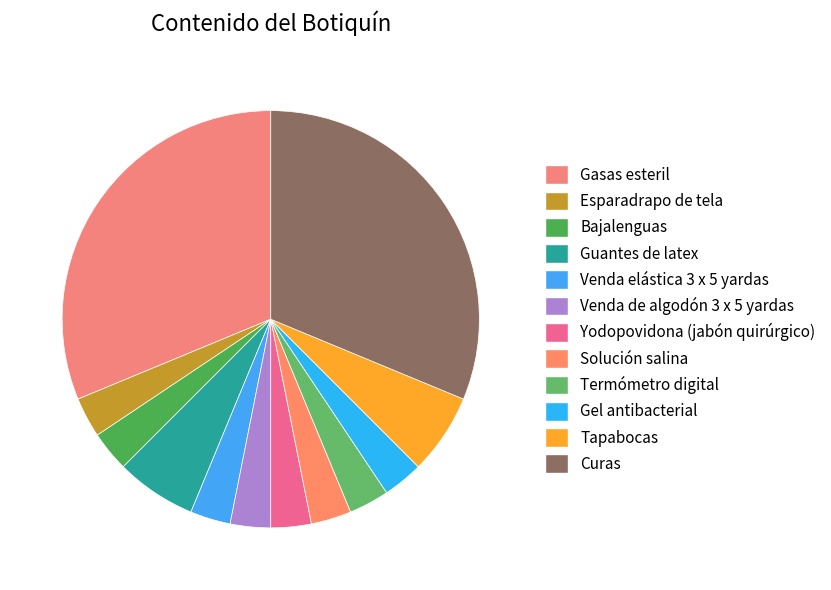

What is the change in value from Termómetro digital to Curas?

+9